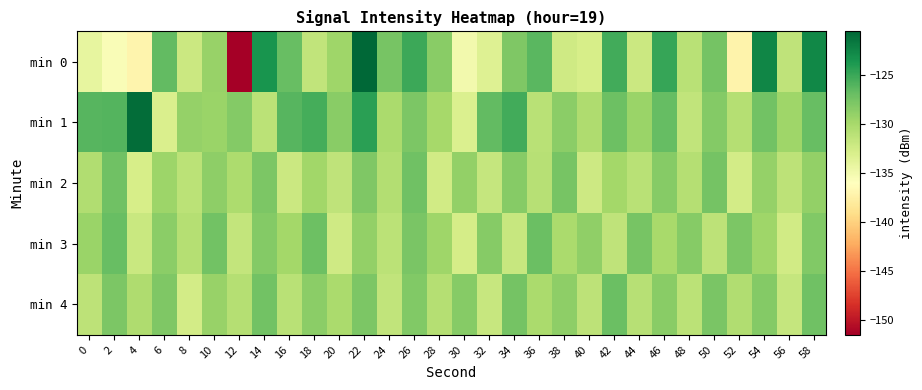

Rank the series by their maximum value, from lowest to highest.

min 2, min 4, min 3, min 1, min 0